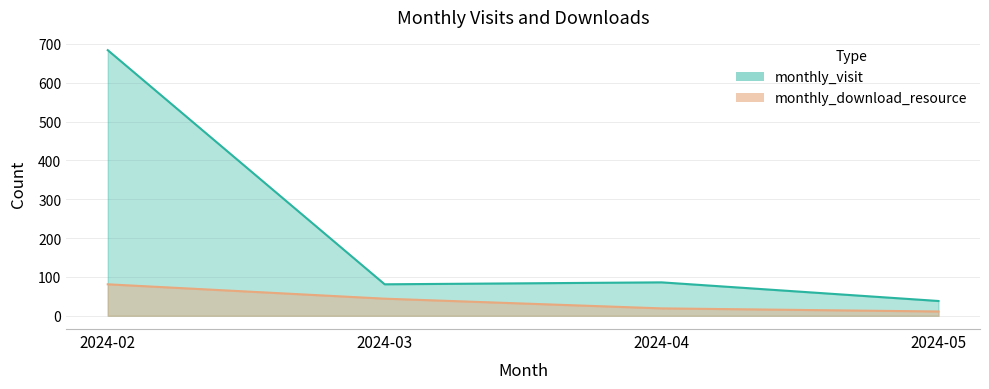

What is the difference between the monthly_visit values at 2024-05 and 2024-04?

48